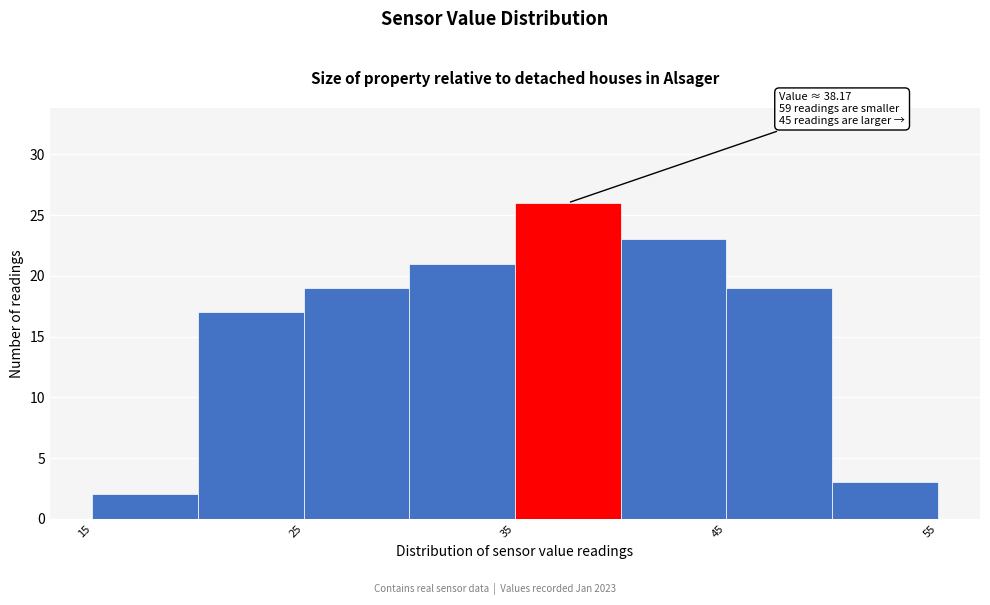

Which range on the x-axis has the tallest bar?

35 to 40